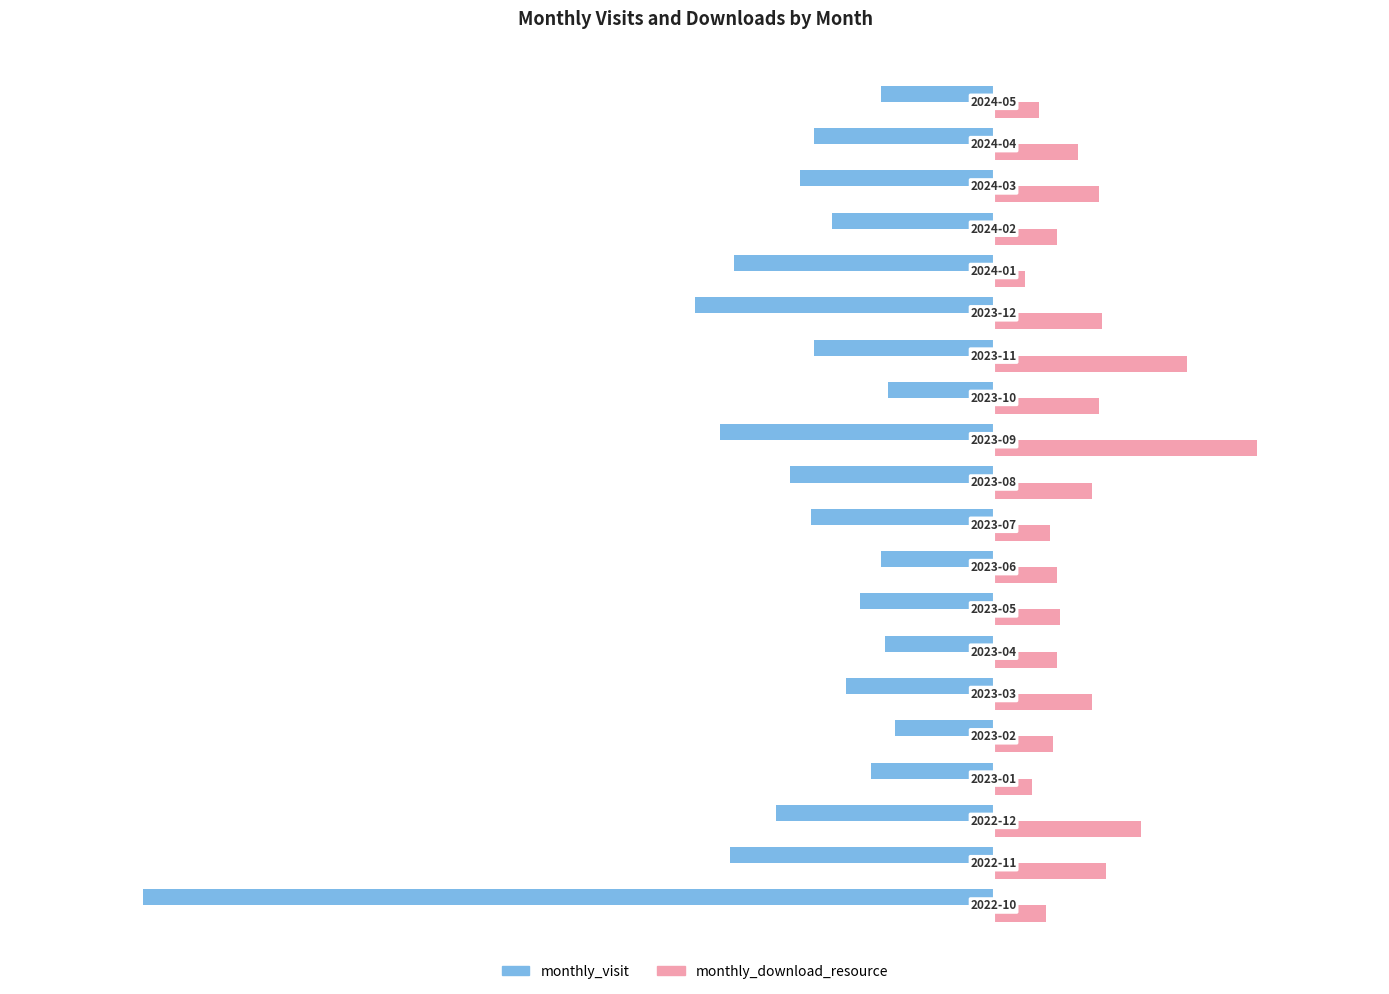

Which series has the largest range (max minus min)?

monthly_visit